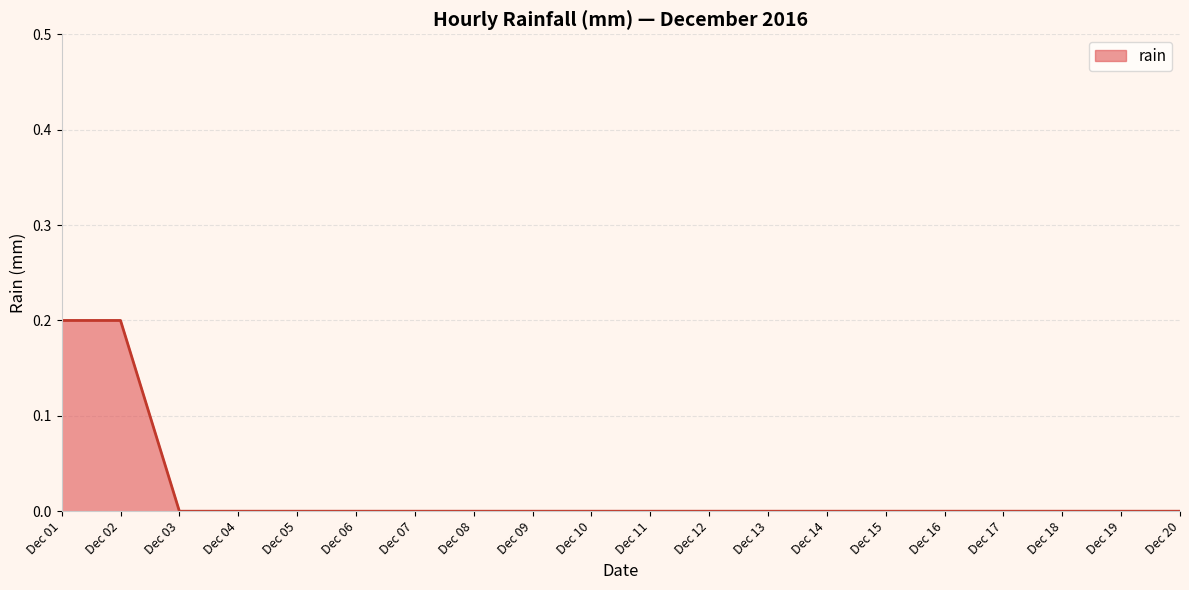

What is the difference between the maximum and minimum values?

0.2